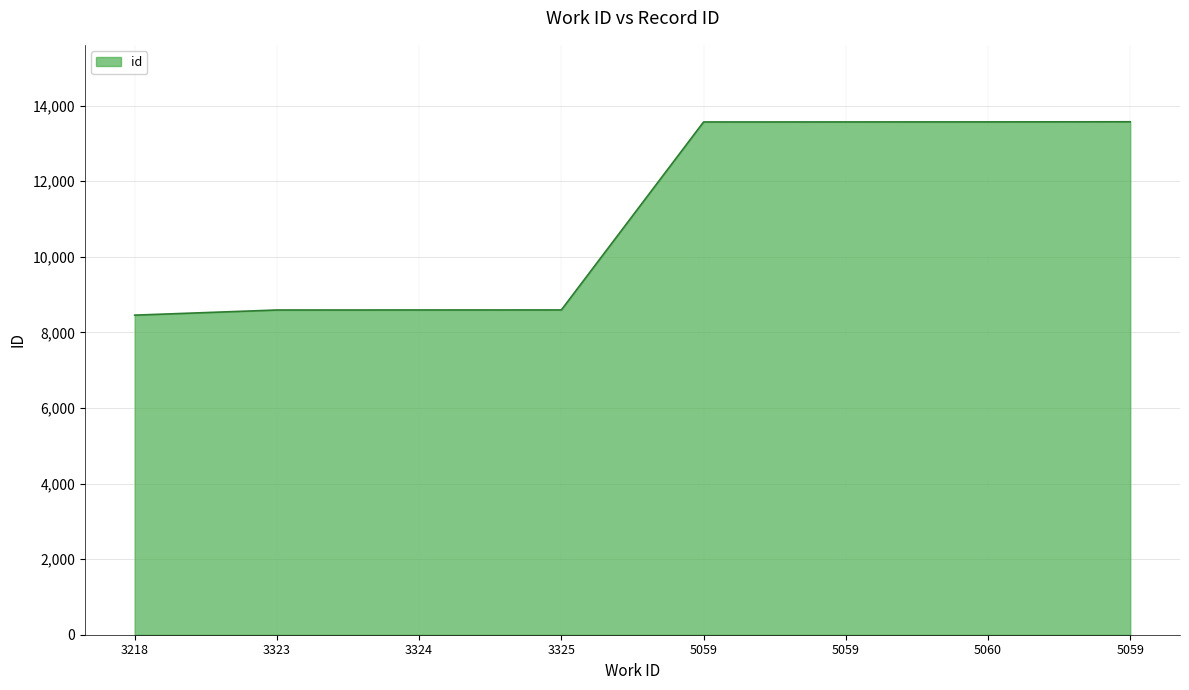

Count the number of categories in the chart.

8